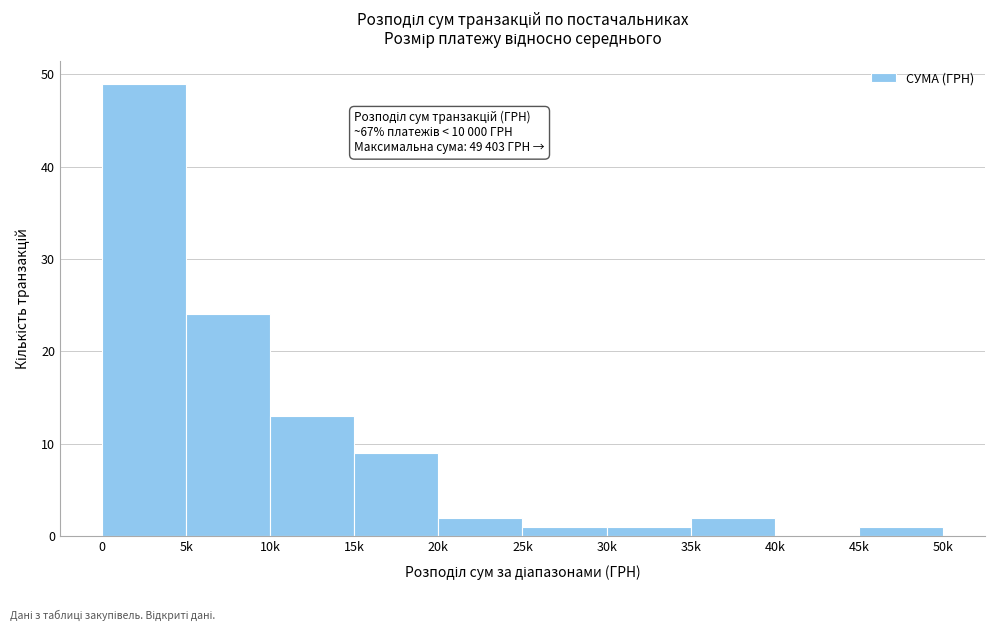

Reading left to right, extract all data points from this chart.

0=49	5k=24	10k=13	15k=9	20k=2	25k=1	30k=1	35k=2	40k=0	45k=1